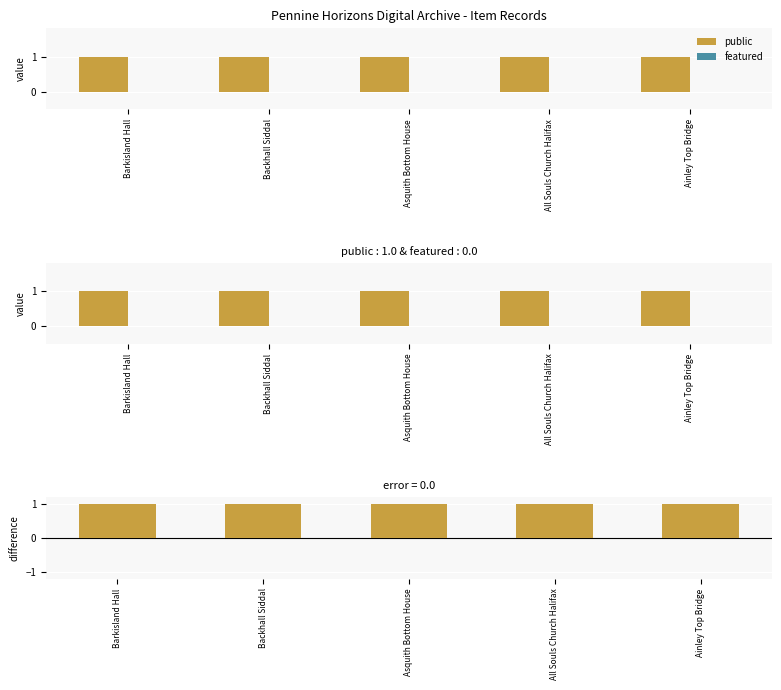

What is the highest value of the public series?

1